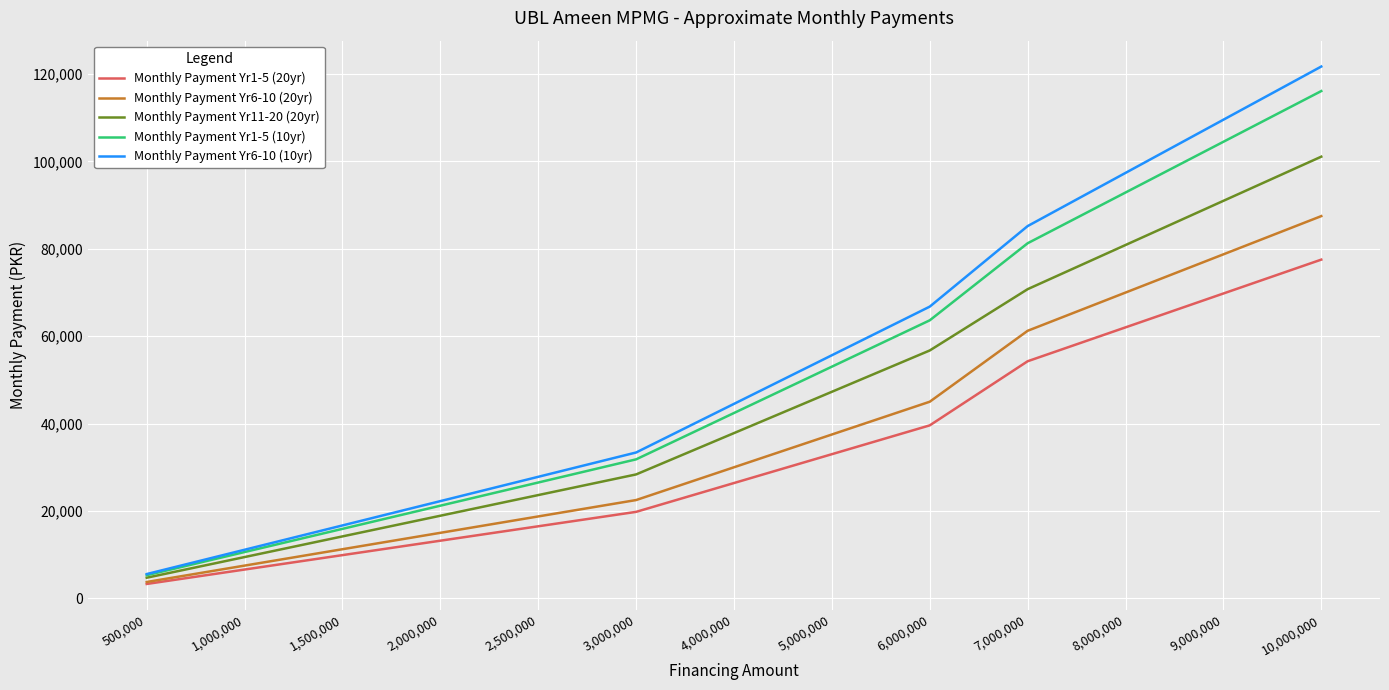

How many categories are shown in the chart?

13